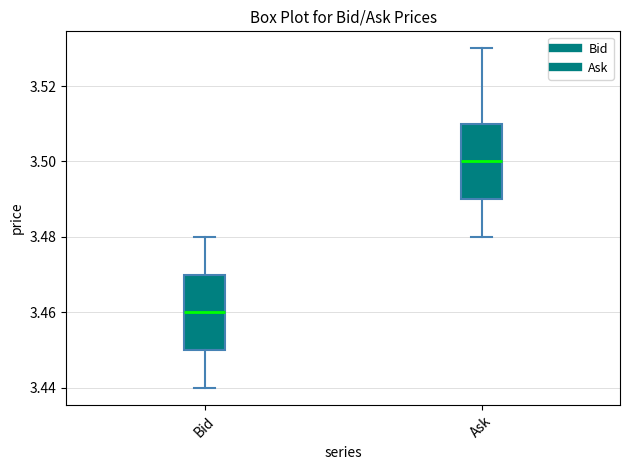

Which box's median line is the highest?

Ask